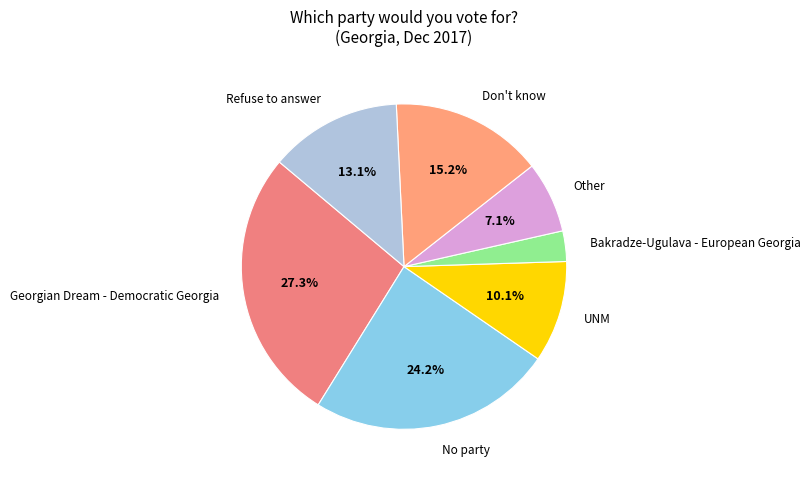

How many segments does this pie chart have?

7